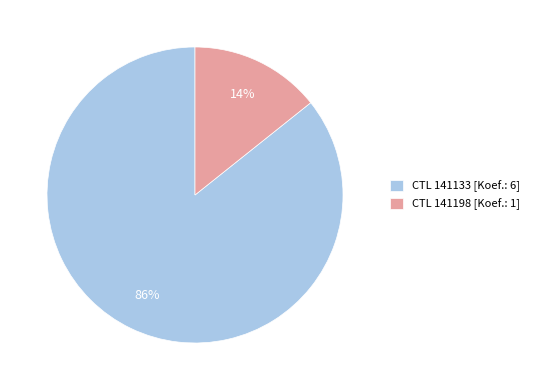

Which has a higher value, CTL 141198 [Koef.: 1] or CTL 141133 [Koef.: 6]?

CTL 141133 [Koef.: 6]